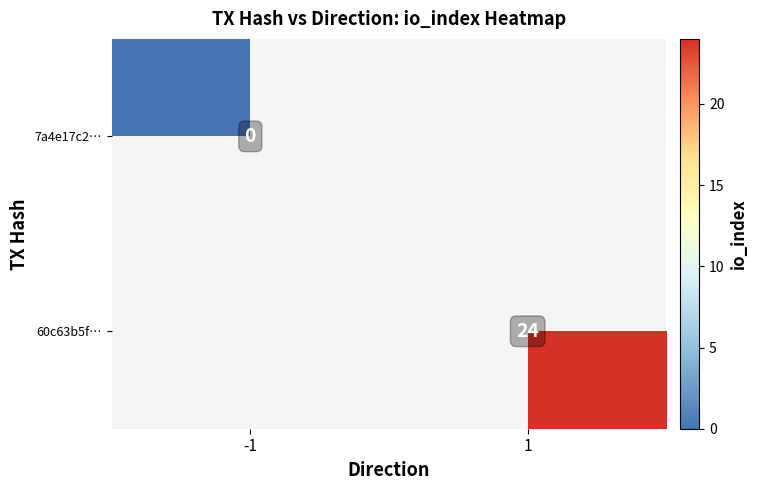

True or false: 60c63b5f… has a value of 24 at 1.

True